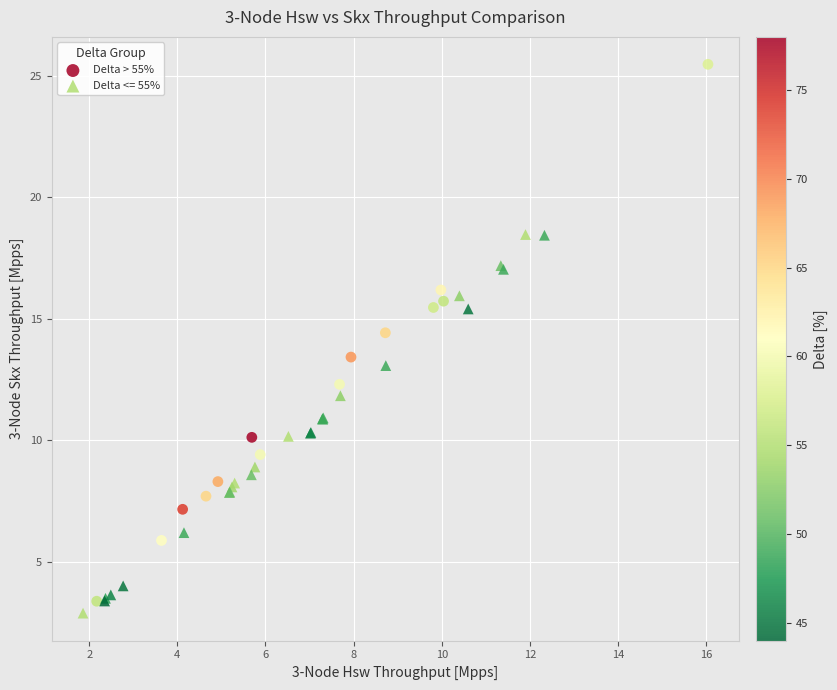

Which series contains the highest Y value?

Delta > 55%